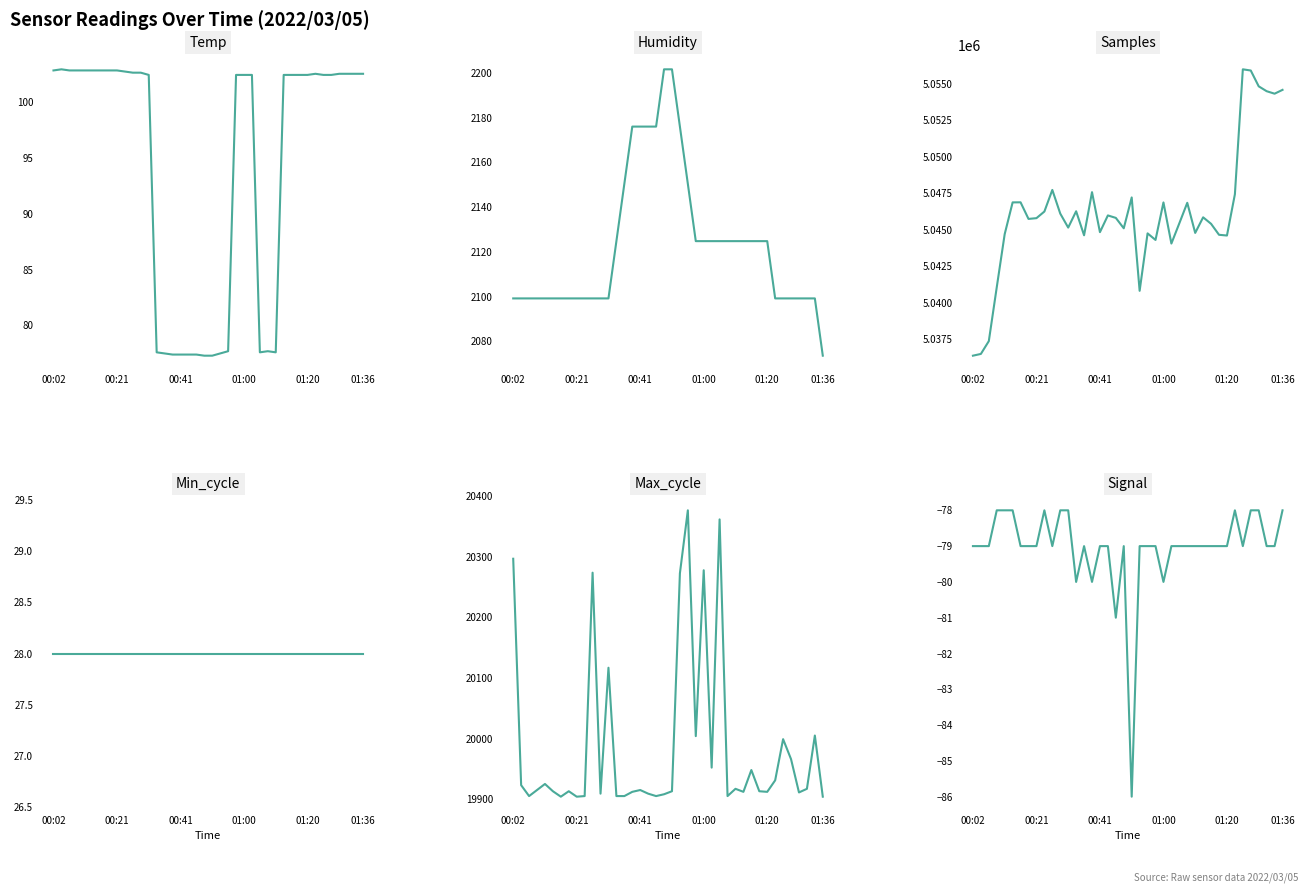

The value of Temp at 37 is 102.5. True or false?

True